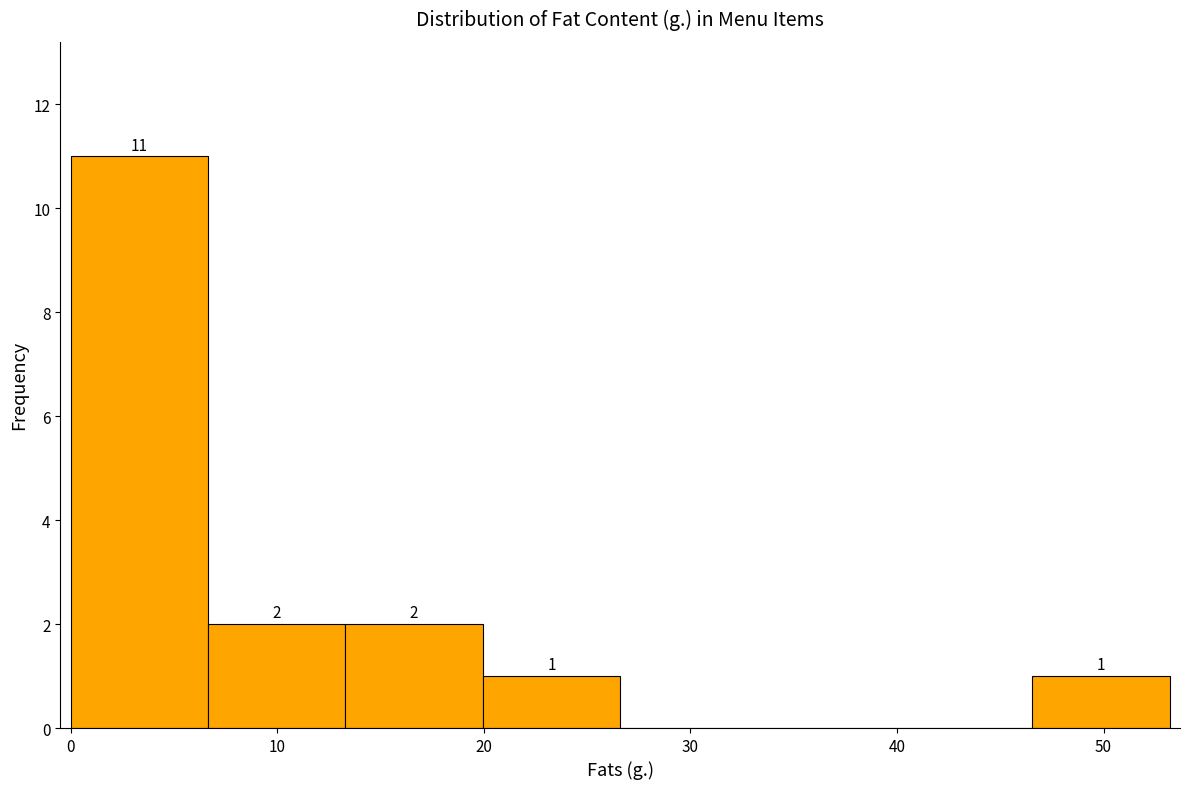

Over which range of the x-axis is the bar tallest?

0 to 7